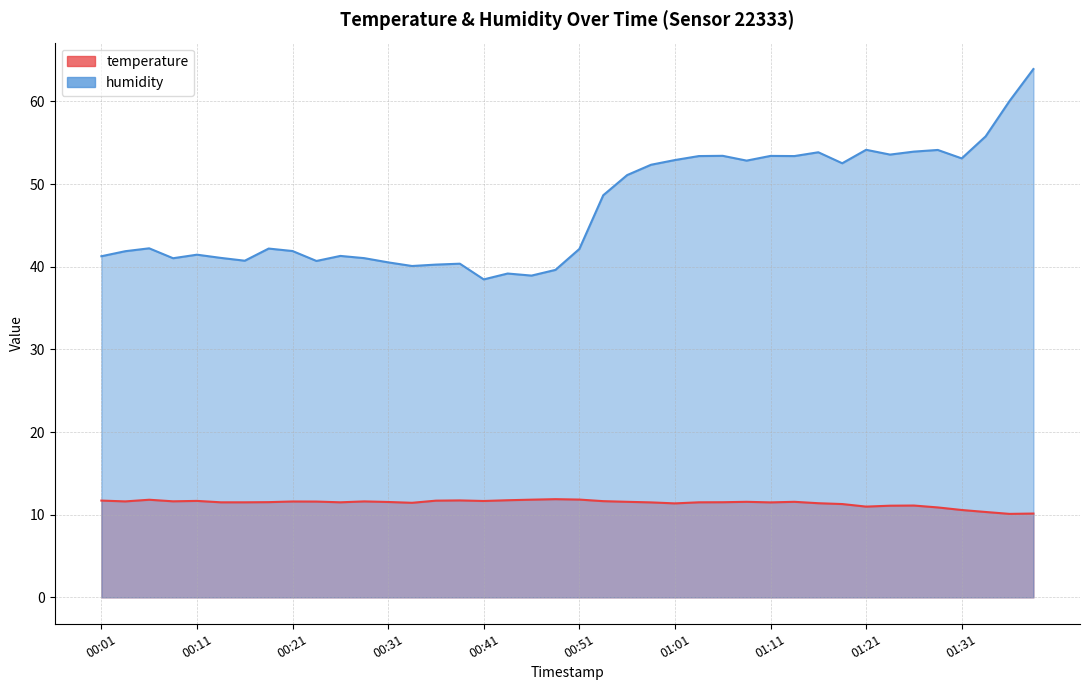

What is the difference between the maximum and second lowest values in the humidity series?

25.0